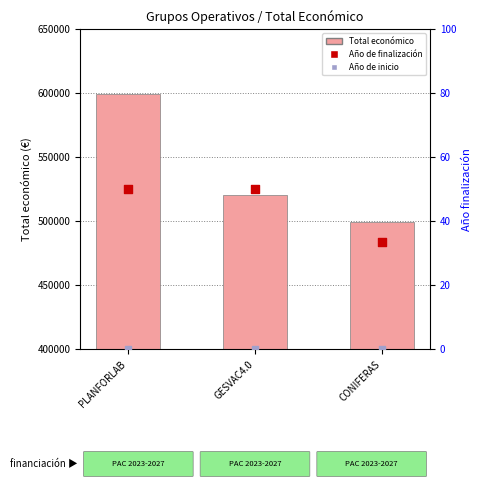

At which category is the sum across all series the highest?

PLANFORLAB